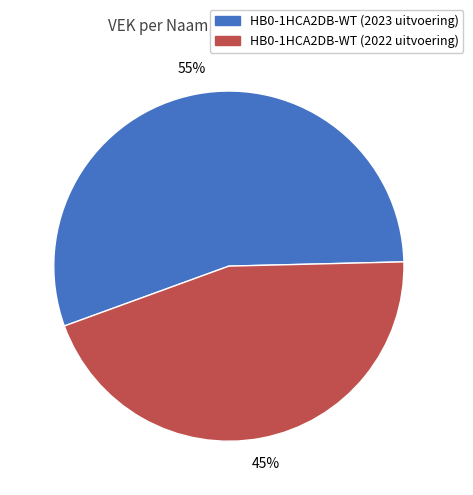

Count the number of slices in the pie.

2